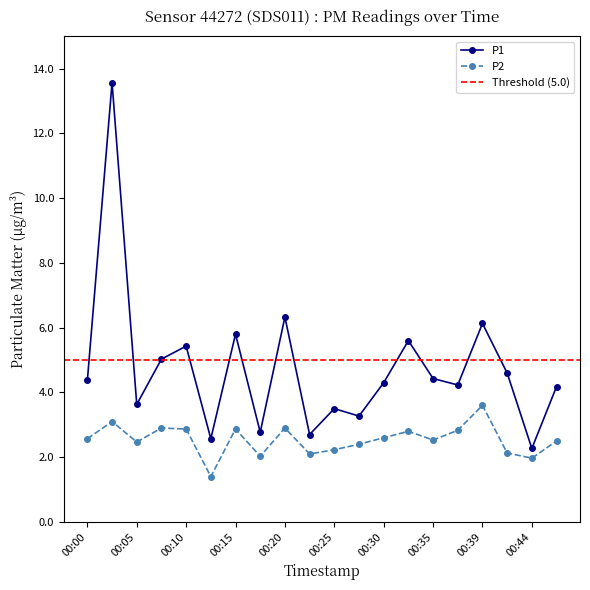

True or false: P1 and P2 intersect in this chart.

False